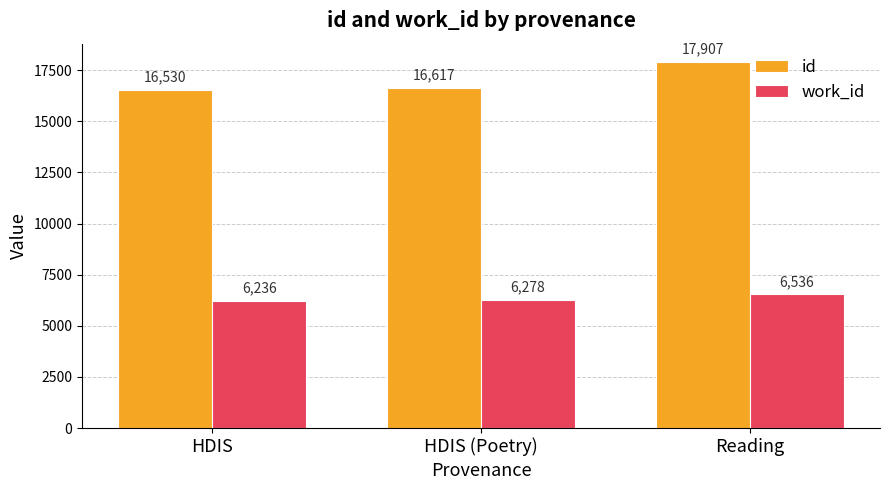

What is the difference between the work_id values at Reading and HDIS (Poetry)?

258.2